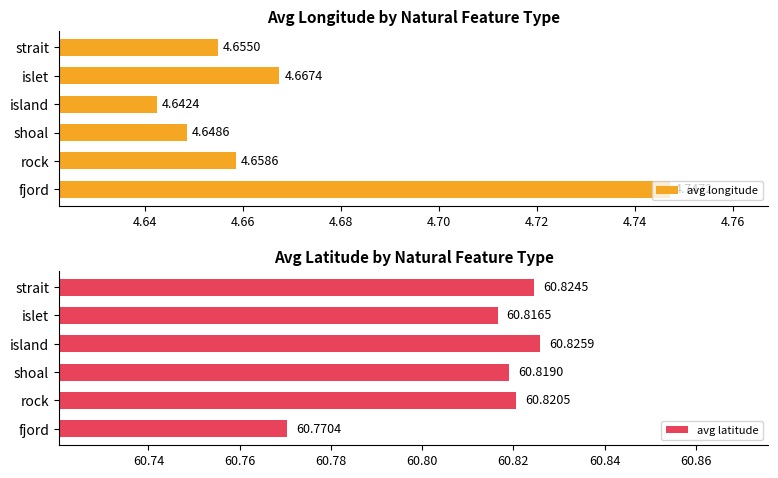

Reading left to right, what are all the values shown in this chart?

avg longitude: 4.7	4.7	4.6	4.6	4.7	4.7
avg latitude: 60.8	60.8	60.8	60.8	60.8	60.8